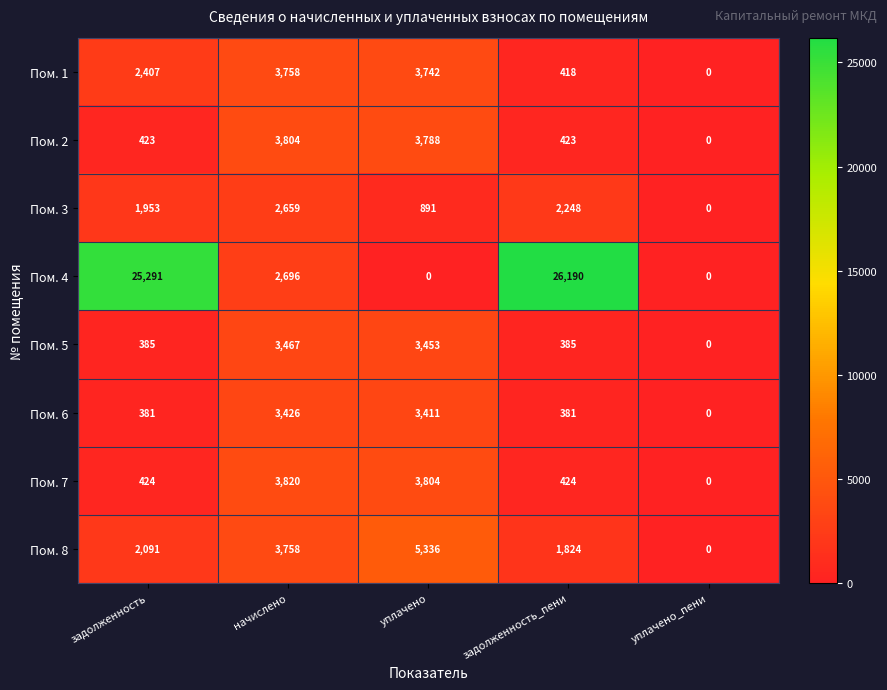

Which series has the largest range (max minus min)?

Пом. 4